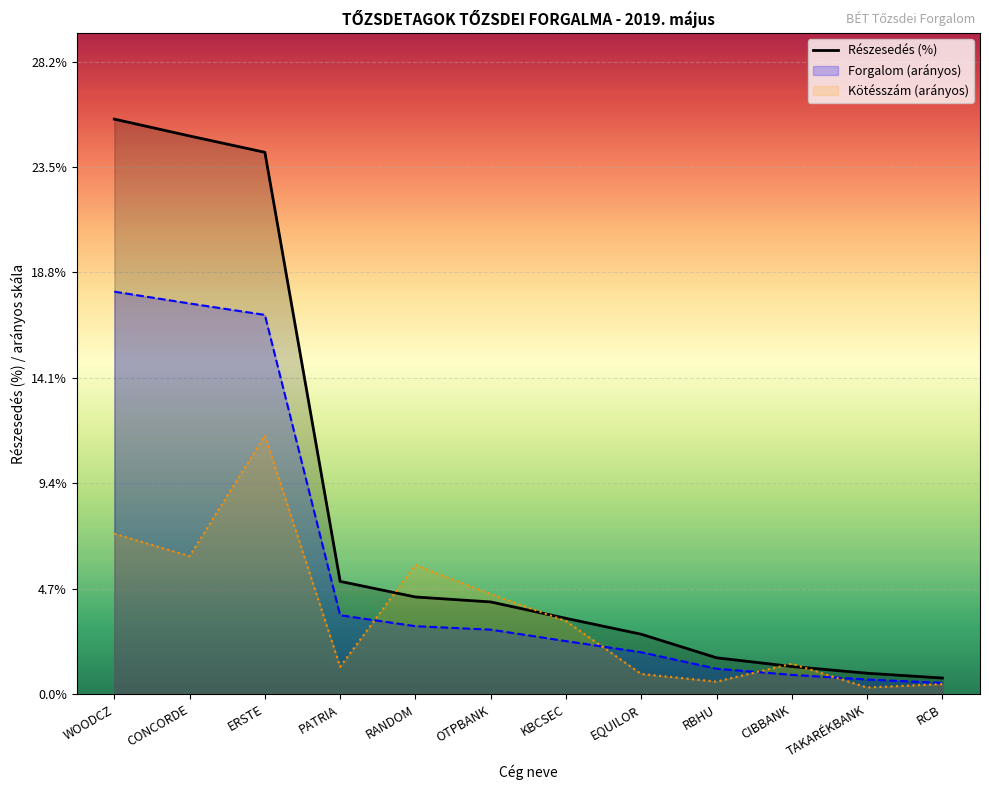

What is the label of the 2nd point from the left?

CONCORDE